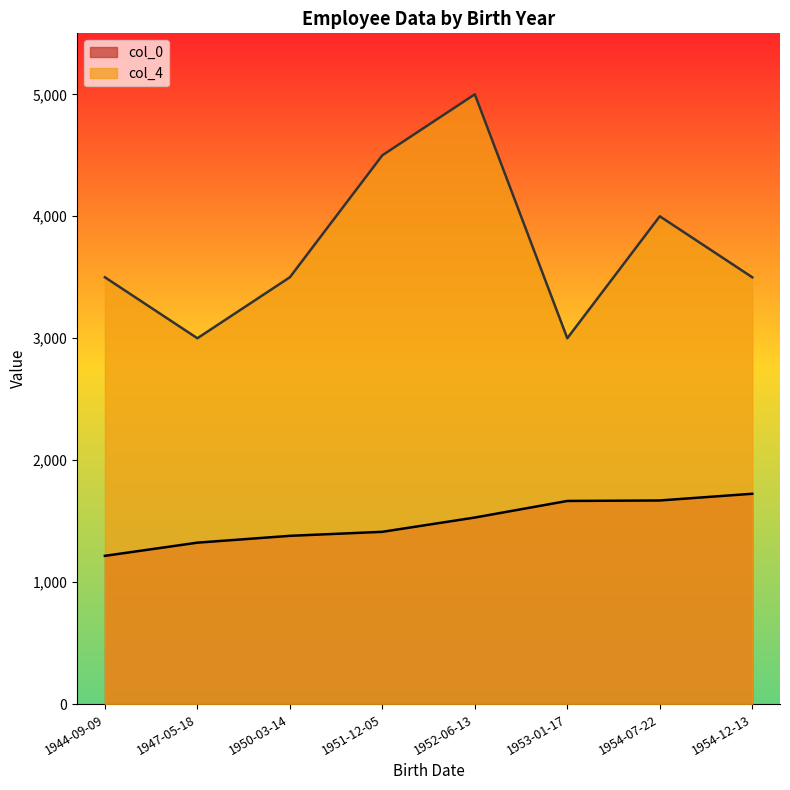

Where is the first local maximum for col_4?

1952-06-13